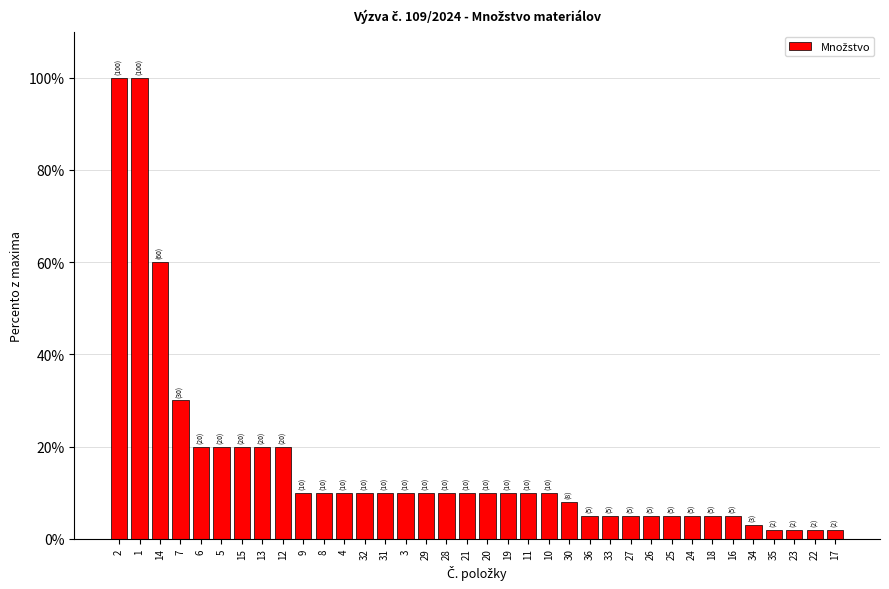

How many data points does each series have?

36